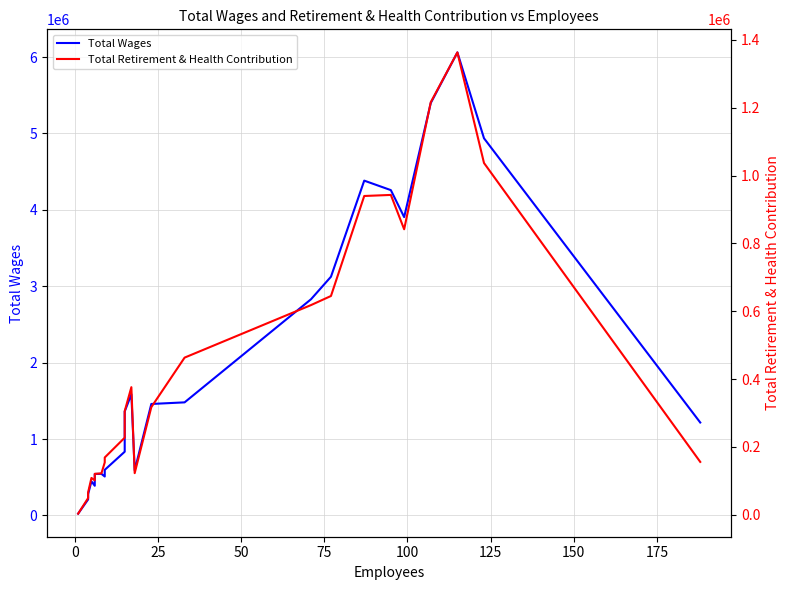

In Total Wages, how many points are lower than both neighbors (excluding endpoints)?

4